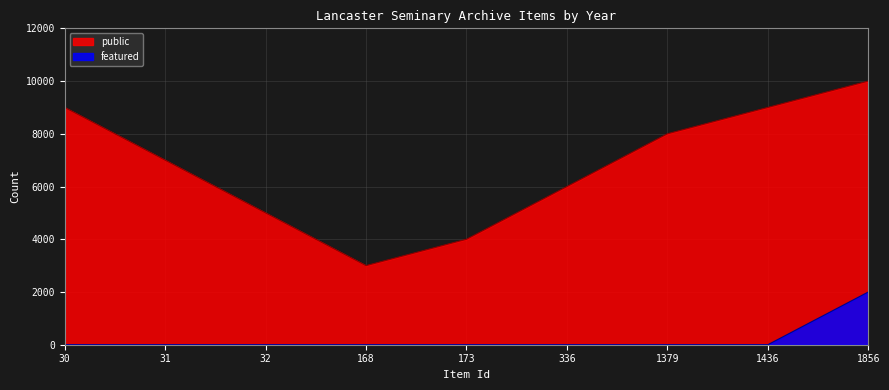

True or false: the data shows 0 at 32.

True